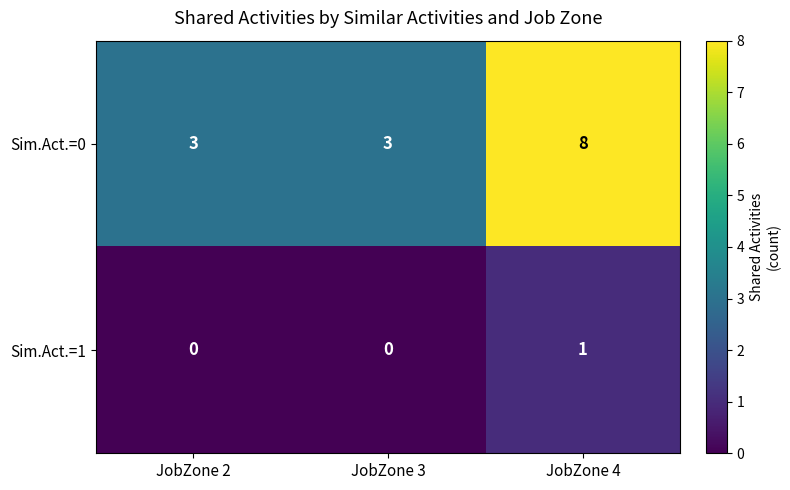

Reading left to right, list all the values displayed in this chart.

Sim.Act.=0: JobZone 2=3	JobZone 3=3	JobZone 4=8
Sim.Act.=1: JobZone 2=0	JobZone 3=0	JobZone 4=1